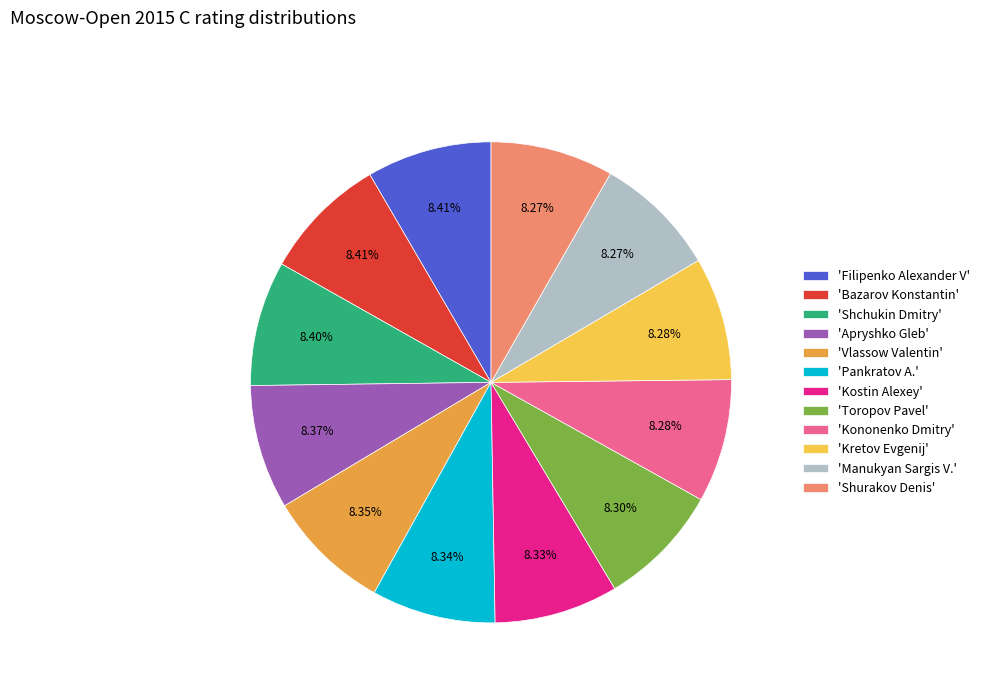

Count the number of slices in the pie.

12